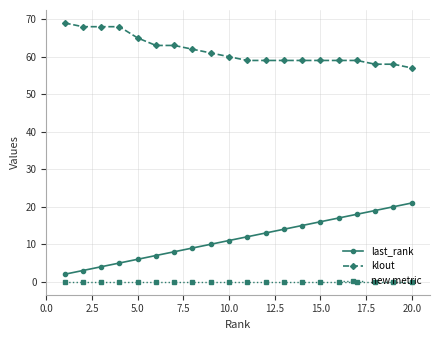

Rank the series by their maximum value, from highest to lowest.

klout, last_rank, new metric